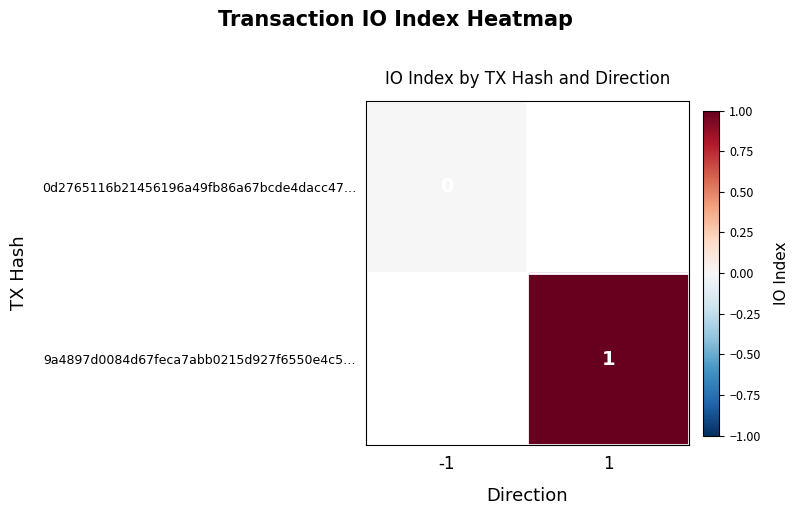

At which category does the chart reach its minimum across all series?

-1